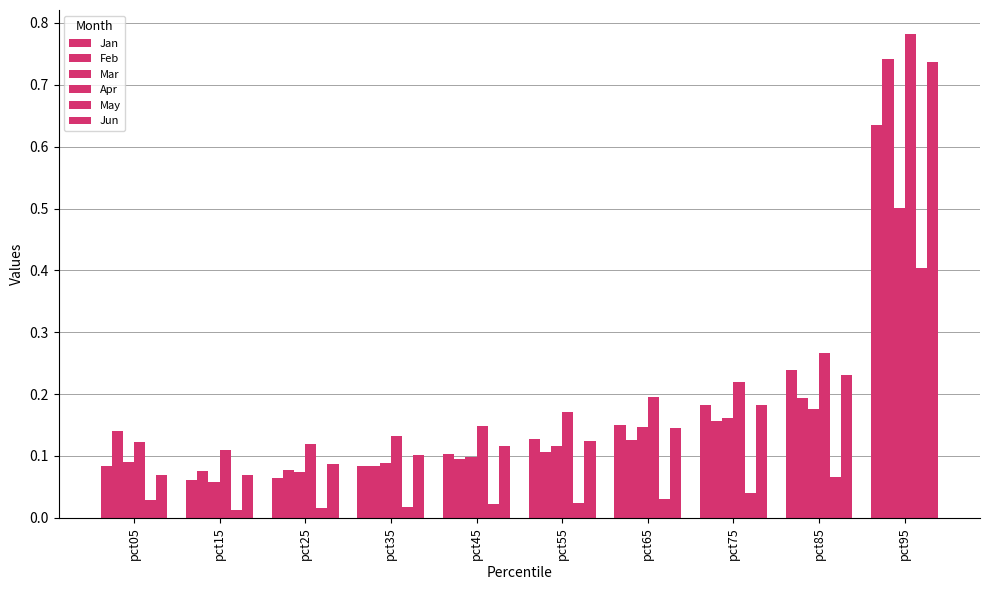

Between pct45 and pct95, which series saw the biggest shift?

Feb